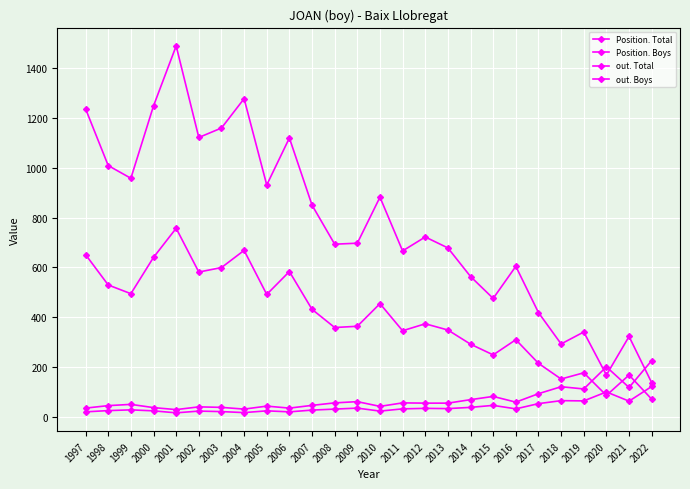

Between 2001 and 2002, which series saw the biggest shift?

out. Boys